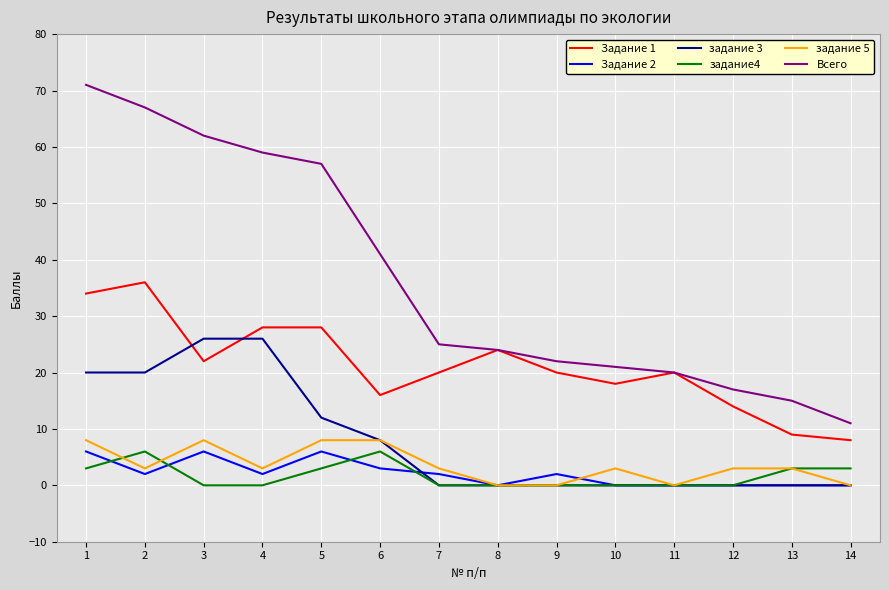

True or false: Всего has more than 2 points higher than both neighbors.

False